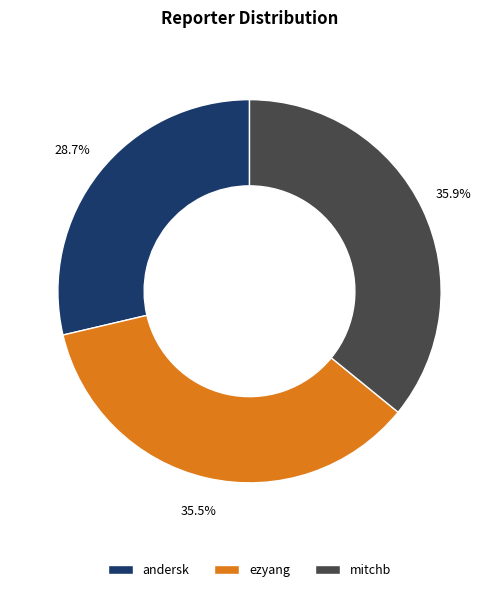

Approximately how many times larger is the value at mitchb compared to andersk?

1.3